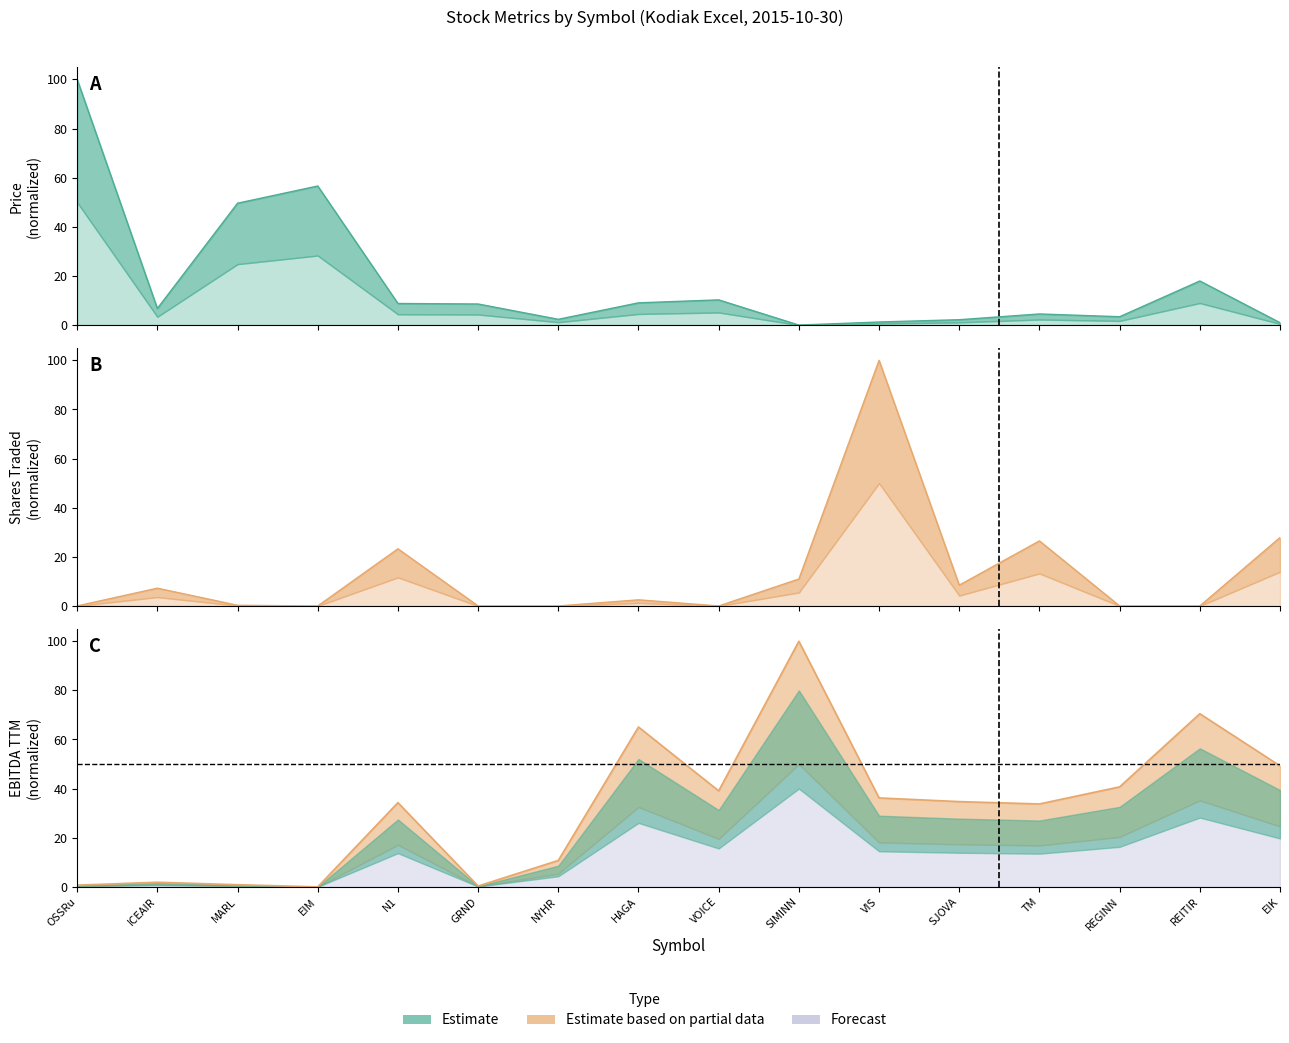

What is the maximum value shown in the chart?

100.0